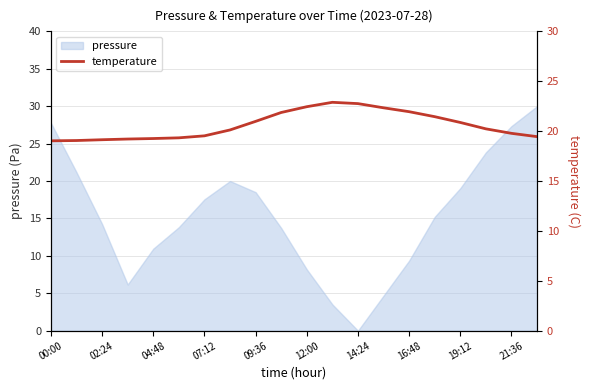

What is the greatest value displayed?

22.9